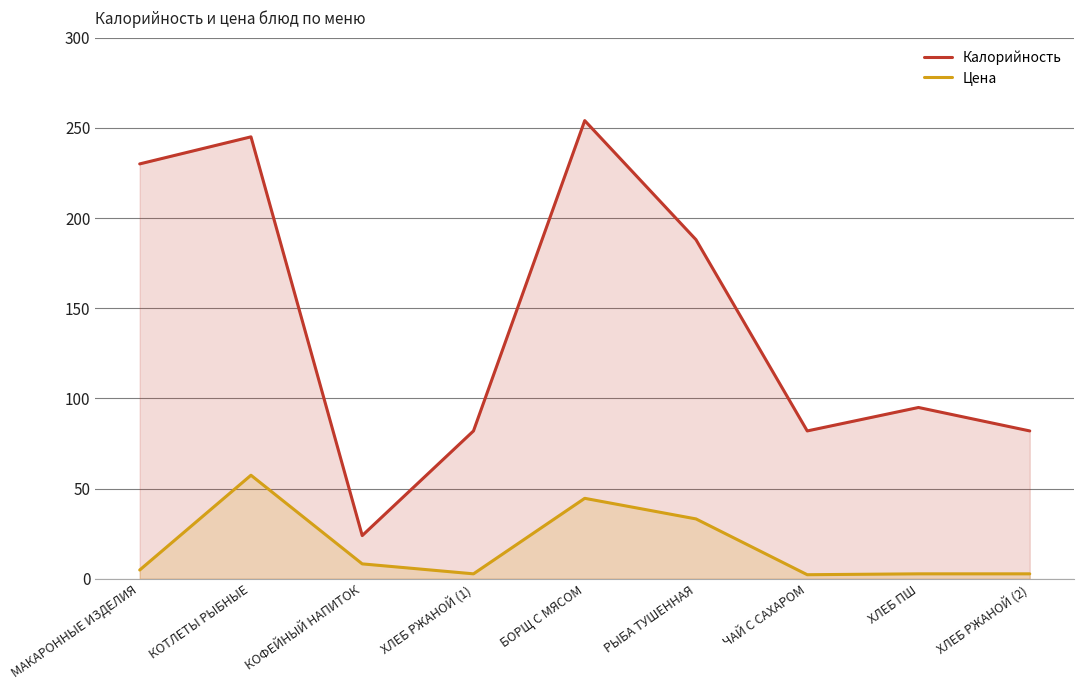

What are all the series names shown in the legend?

Калорийность, Цена